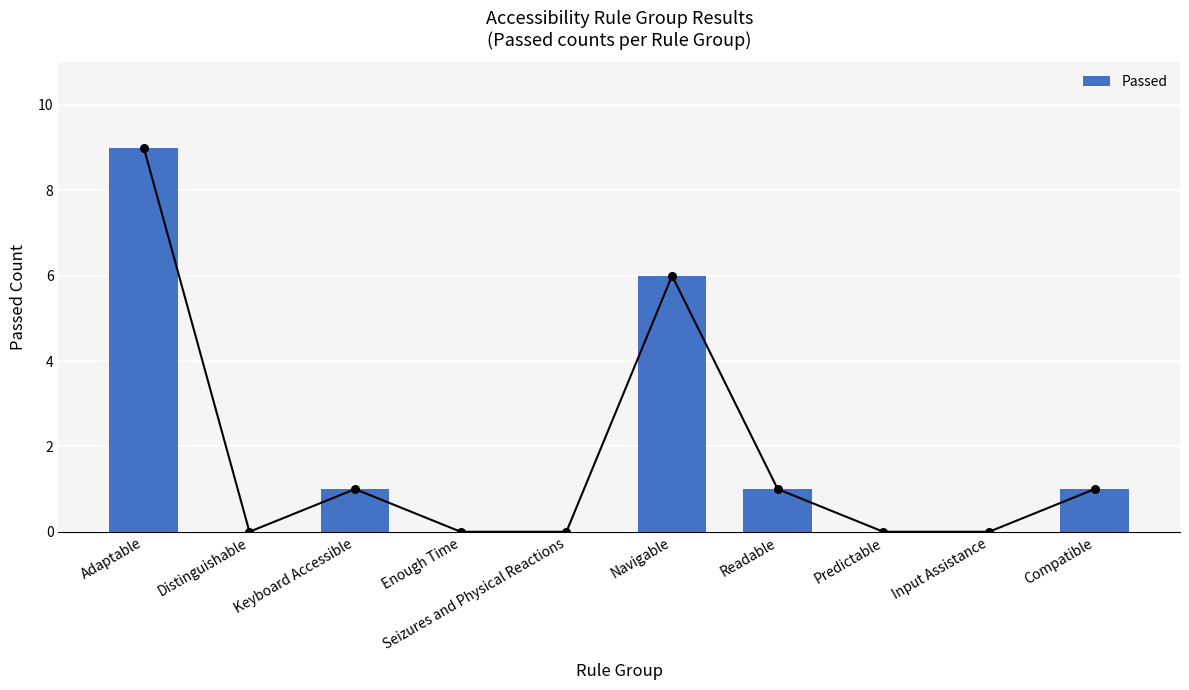

Between Distinguishable and Navigable, which is larger?

Navigable